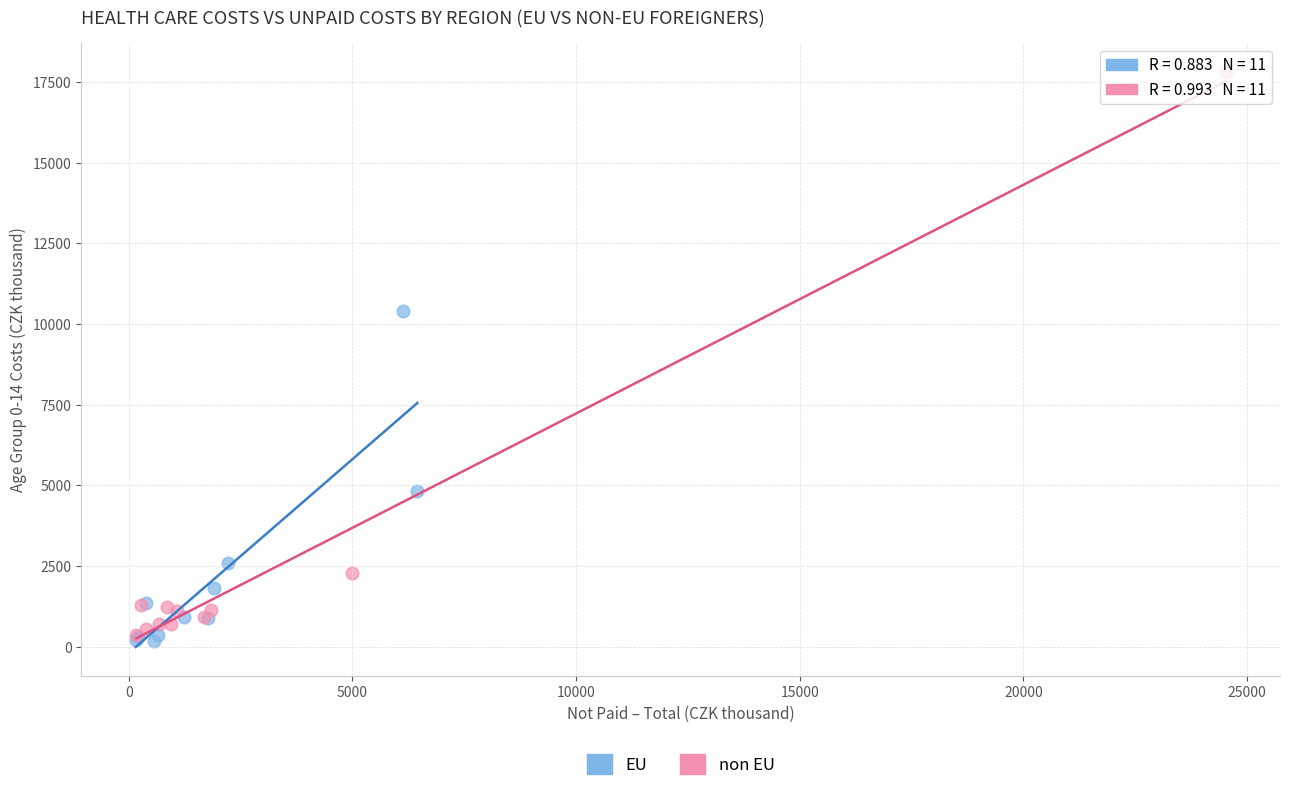

Which series has the widest spread of Y values?

non EU